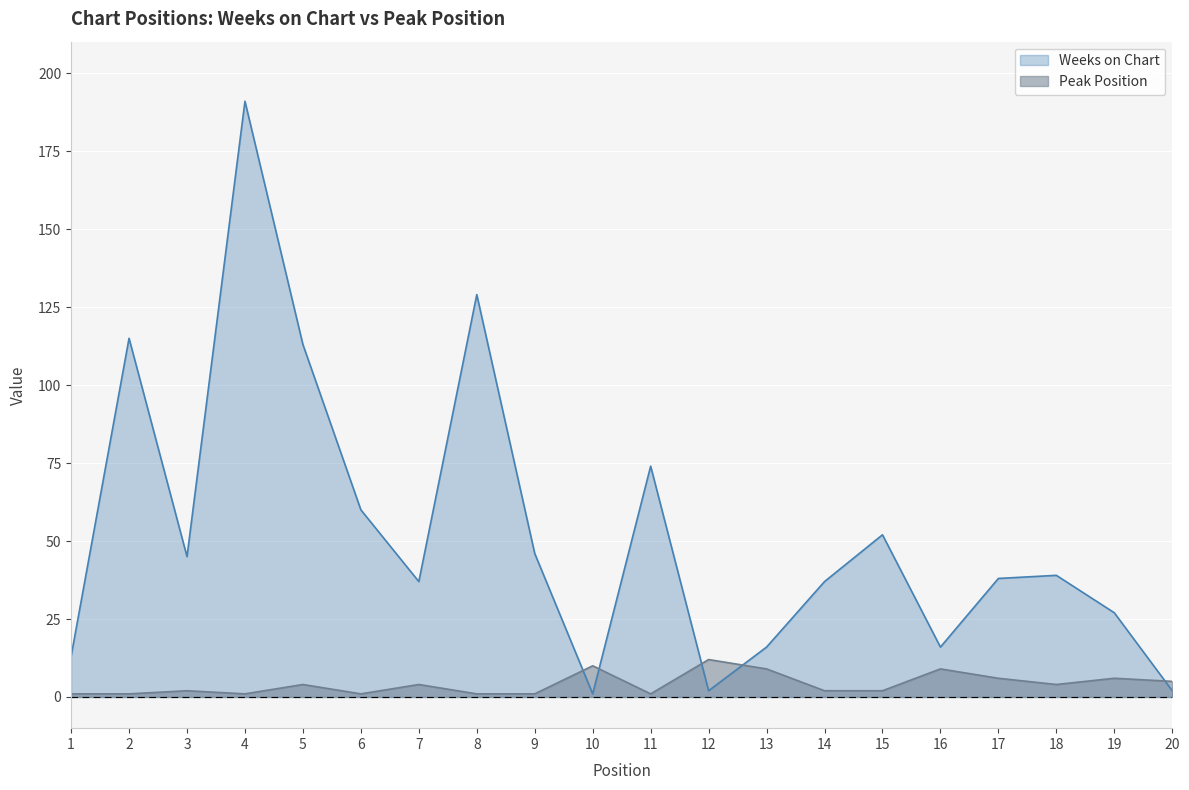

What is the maximum value shown in the chart?

191